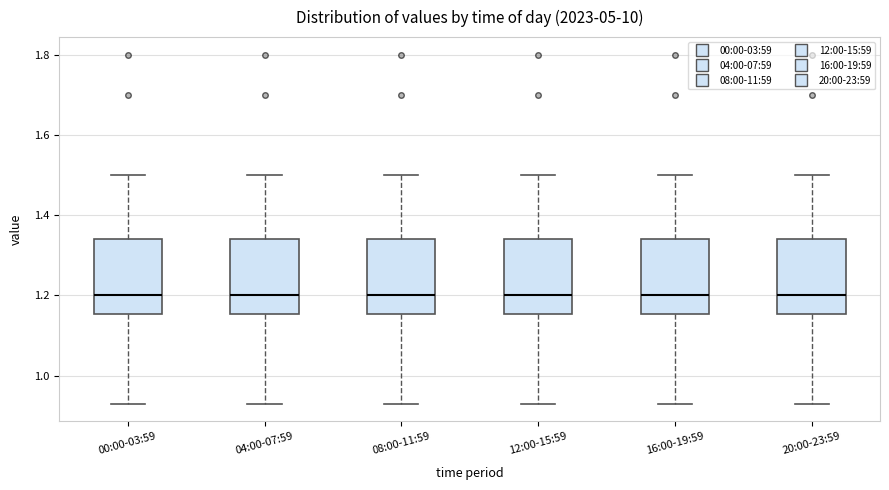

Reading left to right, transcribe this box plot: for each box, give where its median line is, the range the box spans, and where its two whiskers end, as read against the y-axis. The values are not printed on the chart, so give them approximately, as read against the axis.

00:00-03:59: median 1.20, box 1.16 to 1.34, whiskers 0.94 to 1.50
04:00-07:59: median 1.20, box 1.16 to 1.34, whiskers 0.94 to 1.50
08:00-11:59: median 1.20, box 1.16 to 1.34, whiskers 0.94 to 1.50
12:00-15:59: median 1.20, box 1.16 to 1.34, whiskers 0.94 to 1.50
16:00-19:59: median 1.20, box 1.16 to 1.34, whiskers 0.94 to 1.50
20:00-23:59: median 1.20, box 1.16 to 1.34, whiskers 0.94 to 1.50